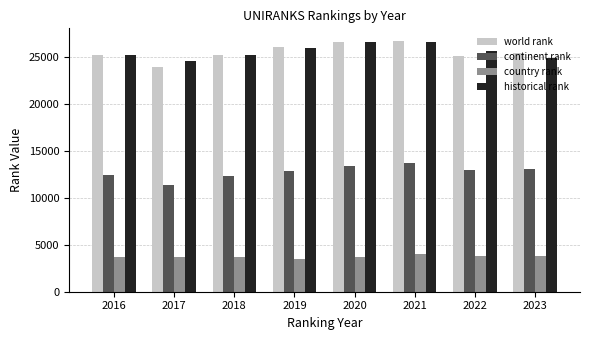

What is the maximum value for country rank?

3984.0